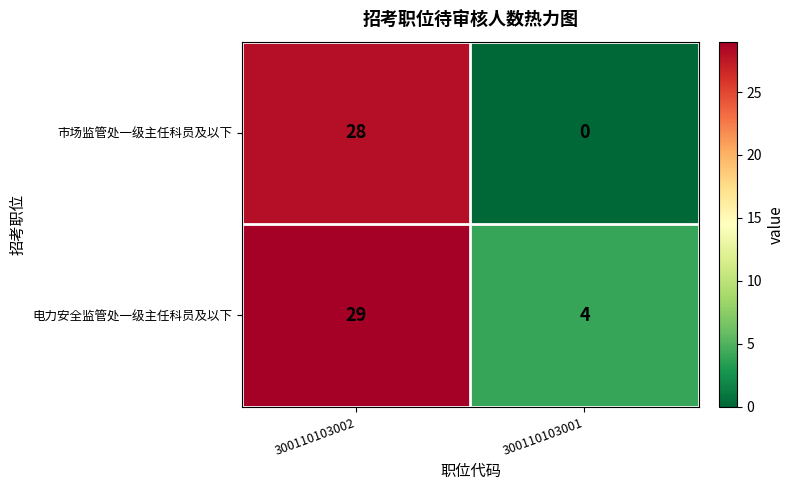

Which series has the largest range (max minus min)?

市场监管处一级主任科员及以下